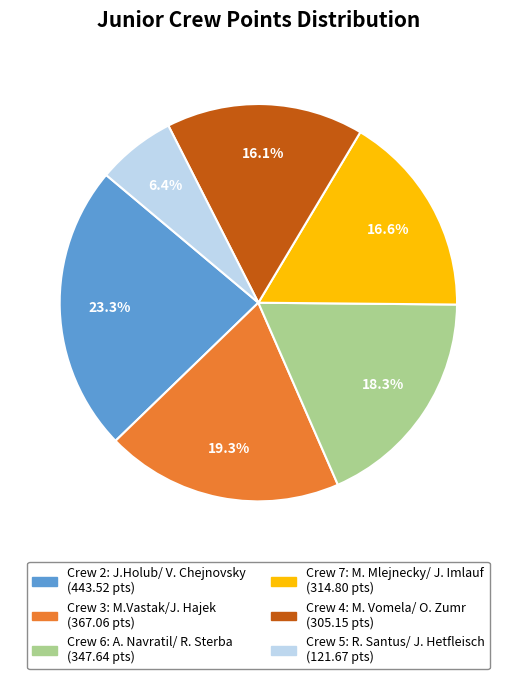

Is there a majority slice in this chart?

No